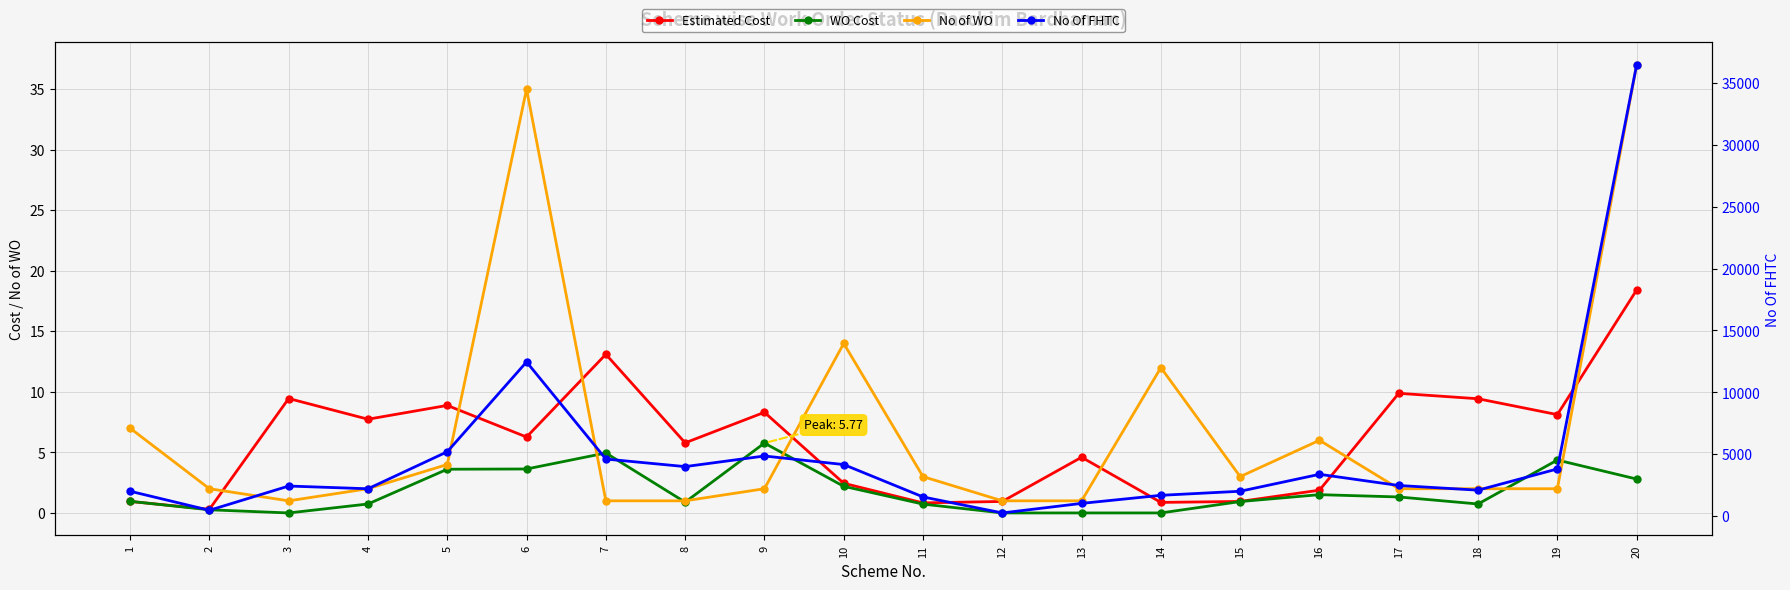

Reading left to right, transcribe all the data shown in this chart.

Estimated Cost: 1=0.9	2=0.3	3=9.4	4=7.7	5=8.9	6=6.3	7=13.1	8=5.8	9=8.3	10=2.5	11=0.8	12=0.9	13=4.6	14=0.9	15=0.9	16=1.9	17=9.9	18=9.4	19=8.1	20=18.4
WO Cost: 1=1.0	2=0.3	3=0.0	4=0.7	5=3.6	6=3.6	7=5.0	8=0.9	9=5.8	10=2.2	11=0.7	12=0.0	13=0.0	14=0.0	15=0.9	16=1.5	17=1.3	18=0.7	19=4.4	20=2.8
No of WO: 1=7.0	2=2.0	3=1.0	4=2.0	5=4.0	6=35.0	7=1.0	8=1.0	9=2.0	10=14.0	11=3.0	12=1.0	13=1.0	14=12.0	15=3.0	16=6.0	17=2.0	18=2.0	19=2.0	20=37.0
No Of FHTC: 1=2015.0	2=477.0	3=2435.0	4=2215.0	5=5205.0	6=12458.0	7=4615.0	8=4004.0	9=4861.0	10=4170.0	11=1555.0	12=262.0	13=1034.0	14=1686.0	15=2014.0	16=3382.0	17=2479.0	18=2101.0	19=3815.0	20=36446.0